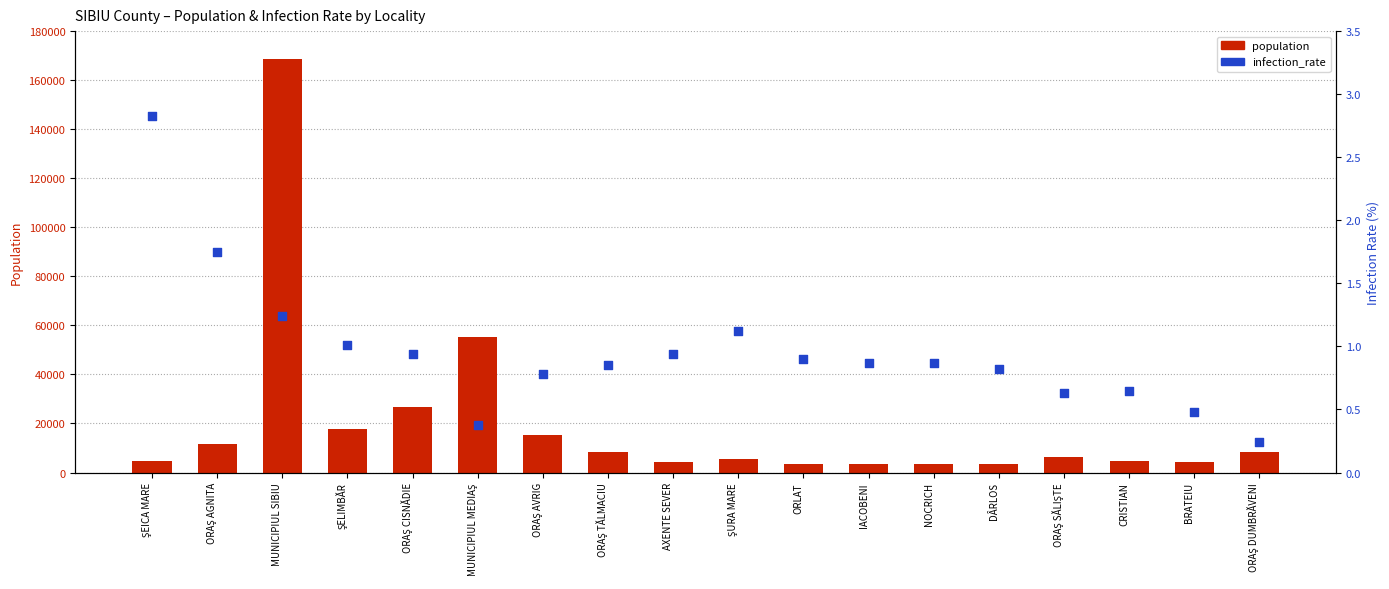

What is the total value across all series at CRISTIAN?

4637.6